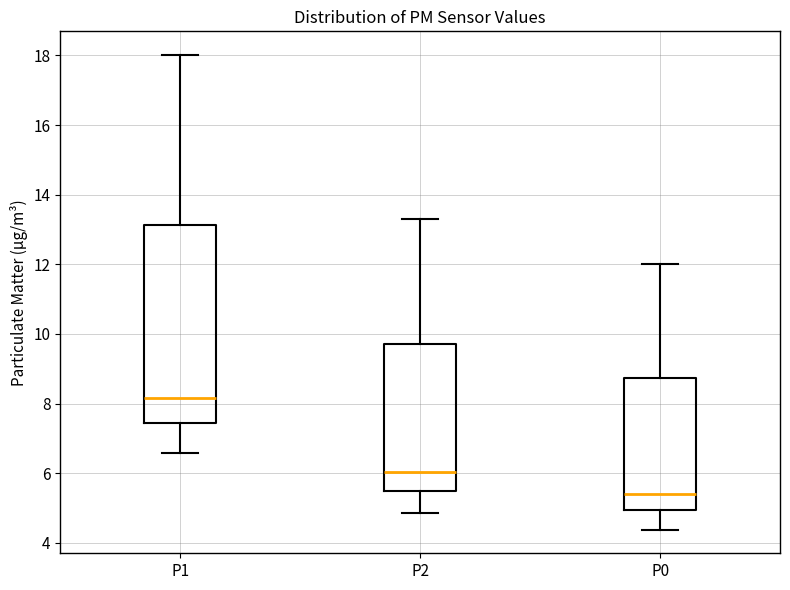

Which box has the lowest median line?

P0